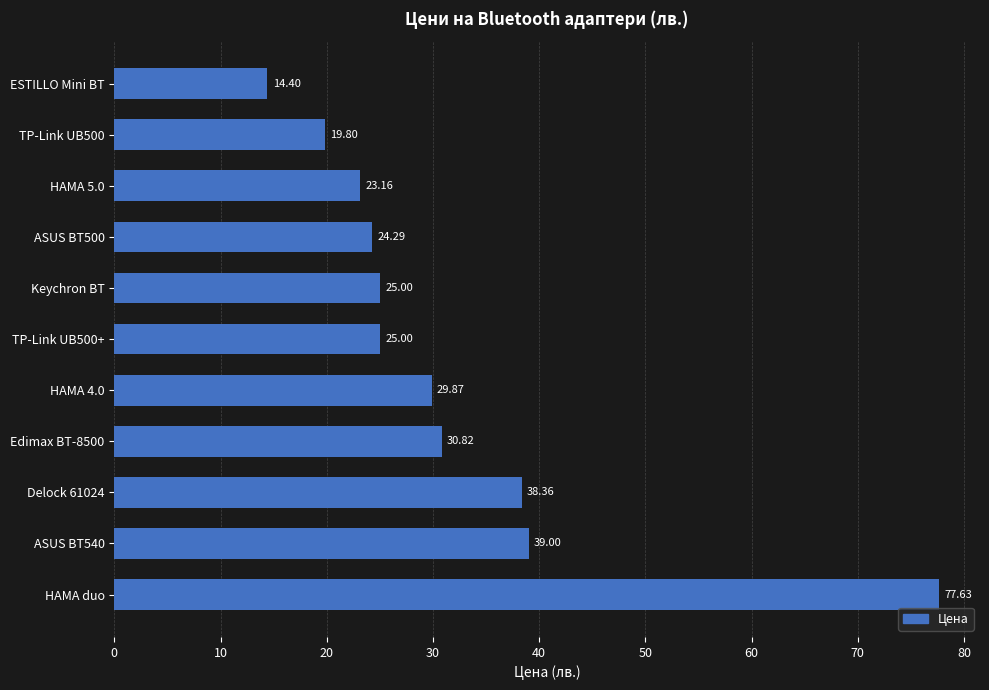

What is the ratio of the value at ESTILLO Mini BT to the value at TP-Link UB500+?

0.6